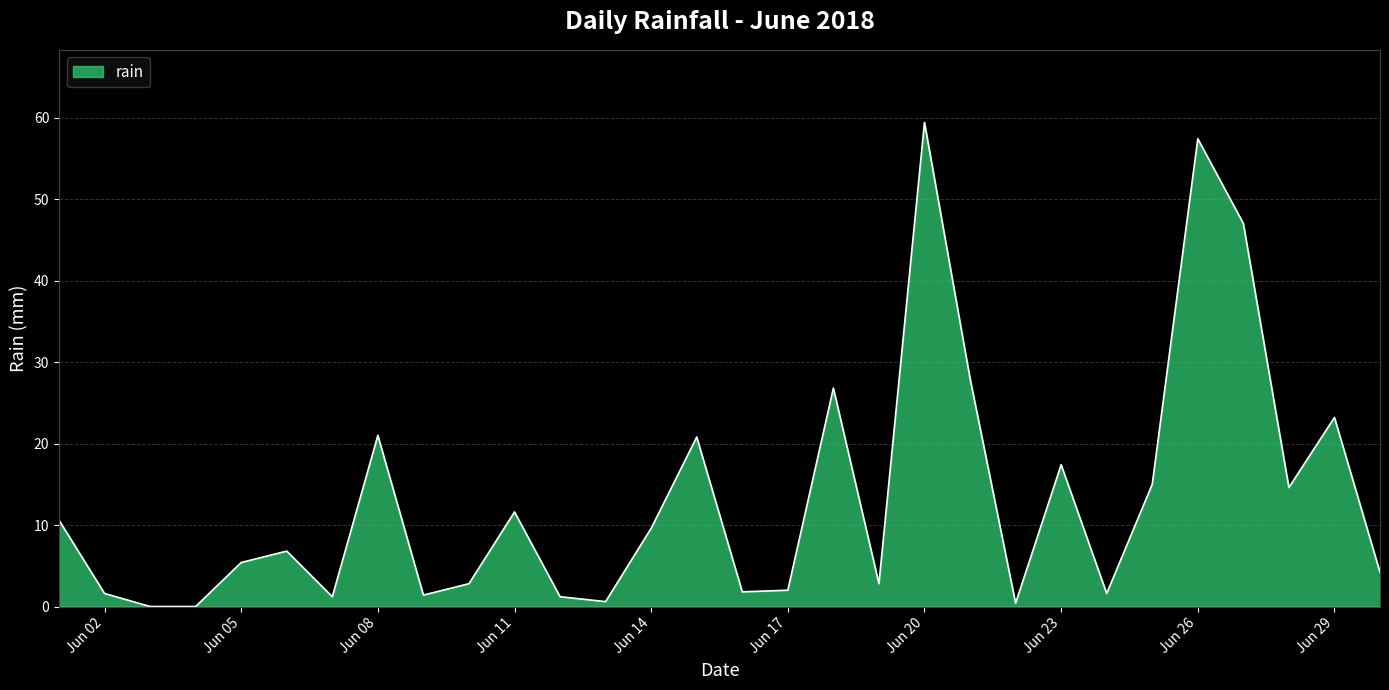

What is the difference between the maximum and minimum values?

59.4